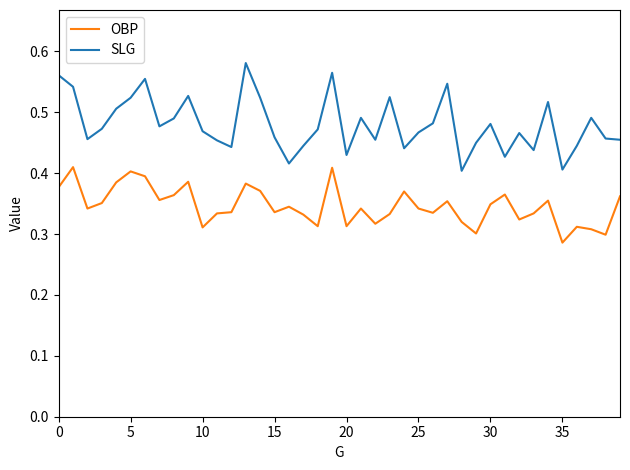

List the series in order of their peak value, lowest first.

OBP, SLG